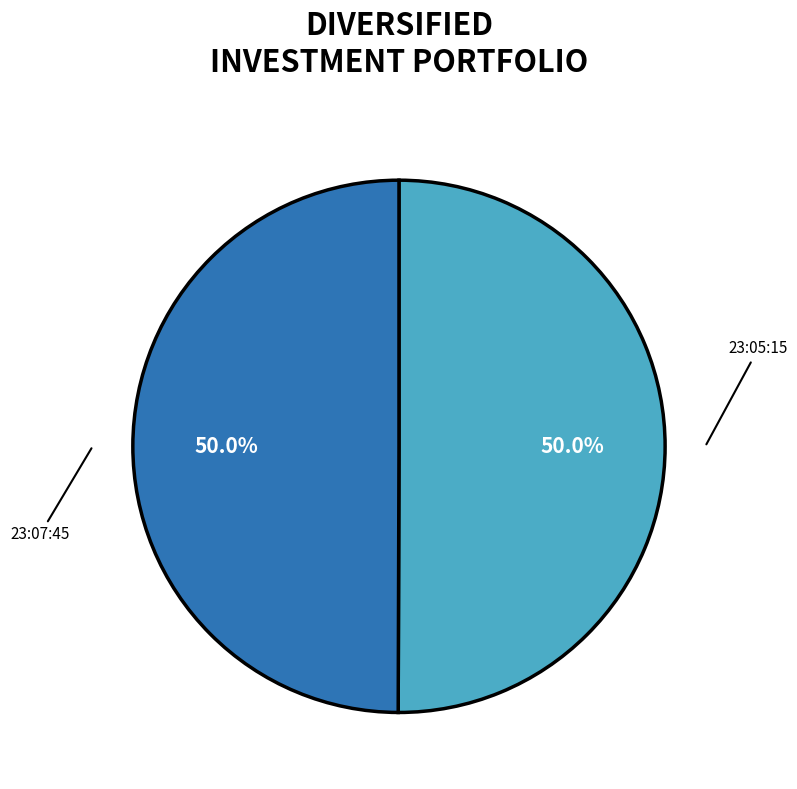

What percentage do 23:07:45 and 23:05:15 together represent?

100.0%